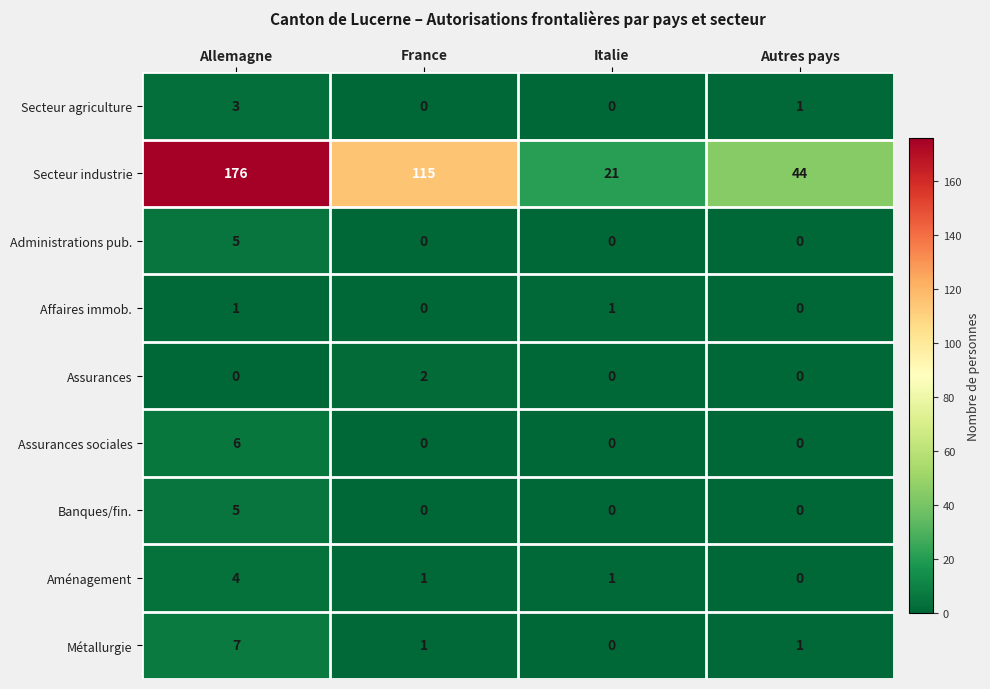

What is the difference between the highest and lowest values at France?

115